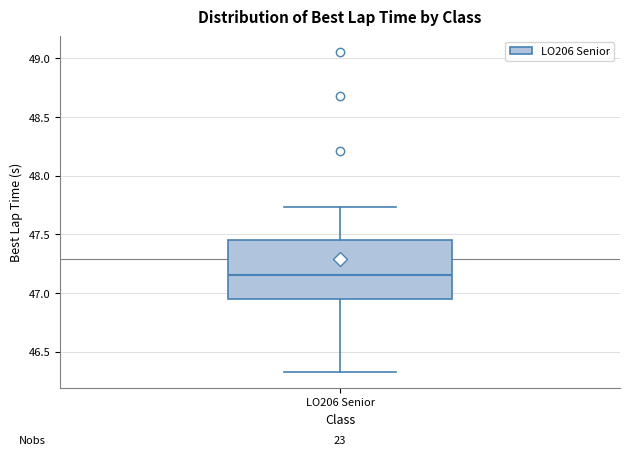

Where does the upper whisker of the box for LO206 Senior end on the y-axis? The values are not printed on the chart, so give them approximately, as read against the axis.

47.75